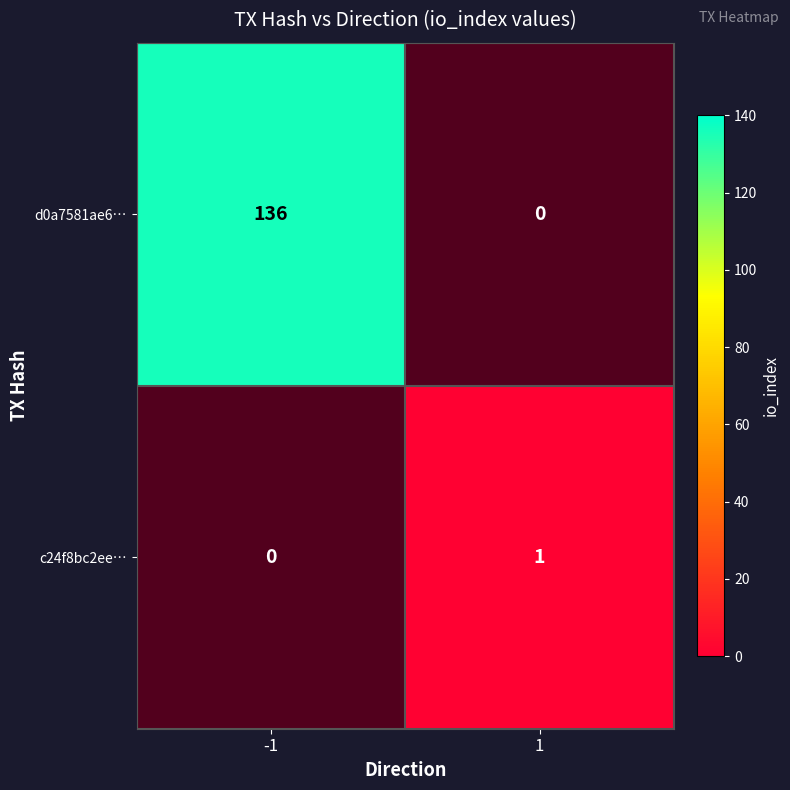

Is it true that c24f8bc2ee… equals -1 at -1?

False